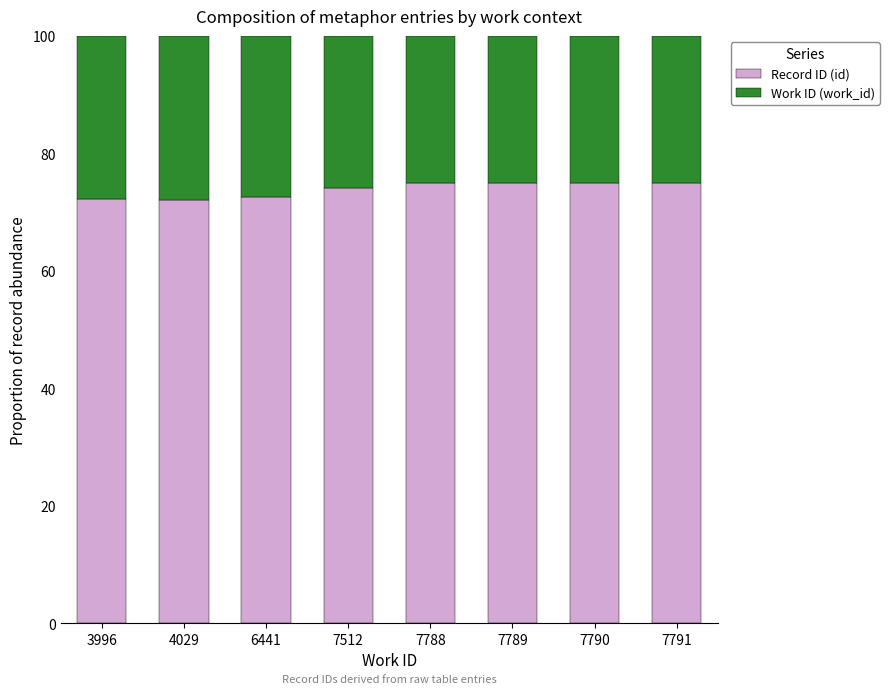

The Record ID (id) series shows 47.6 at 4029. True or false?

False